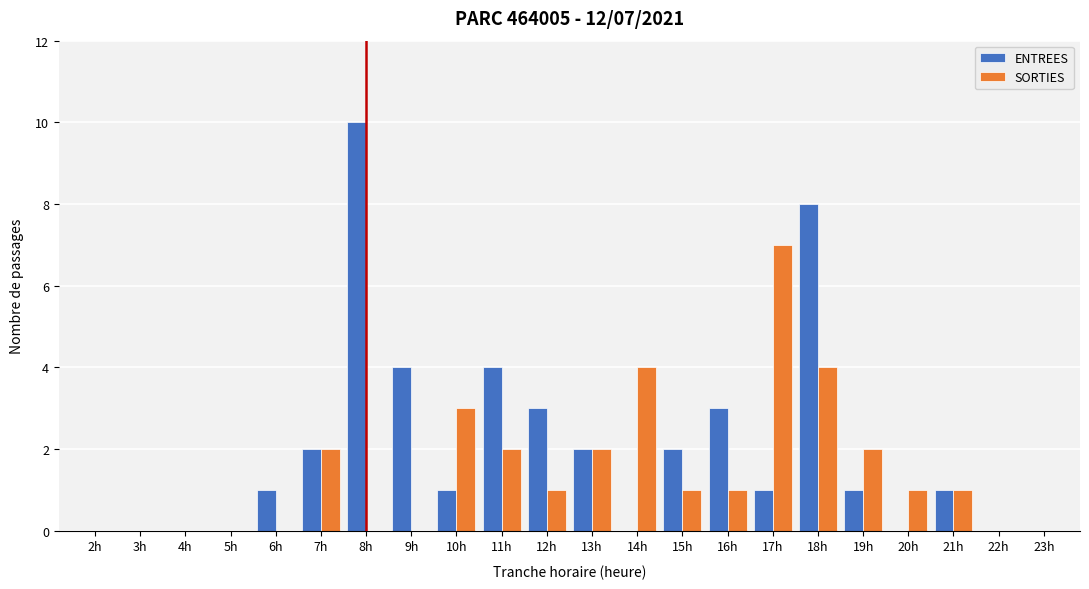

Is the value of ENTREES at 11h greater than the value of SORTIES at 20h?

Yes